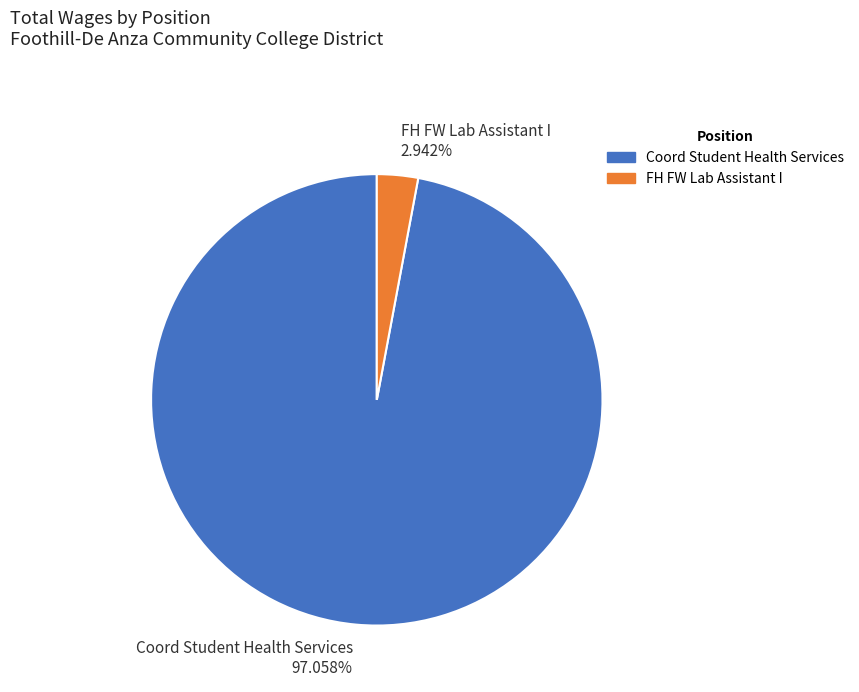

To the nearest percent, what is the difference between the largest and smallest slice percentages?

94%